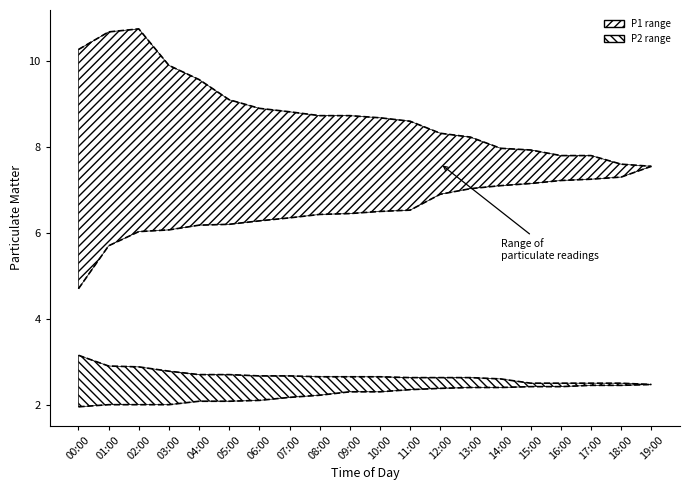

At which label does P1_lower first exceed 6?

02:00